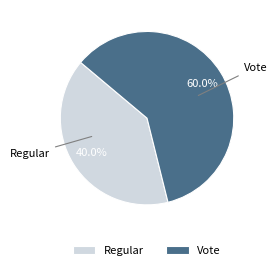

How many segments does this pie chart have?

2